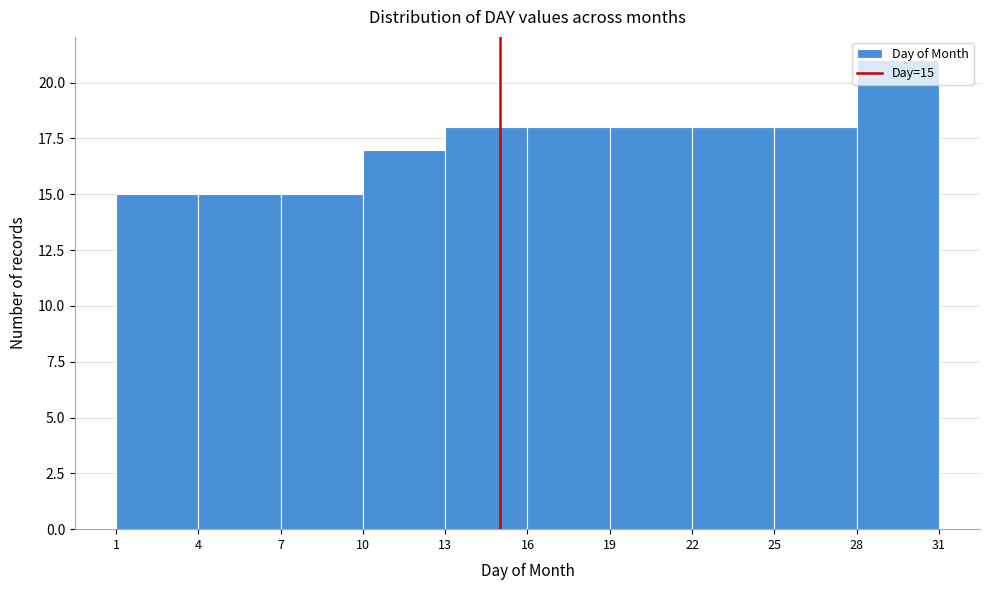

Over which range of the x-axis is the bar tallest?

28 to 31